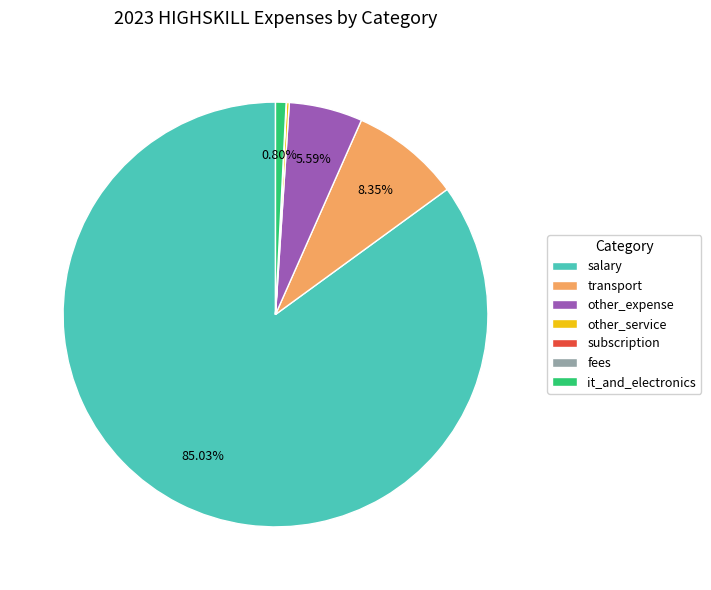

Which category has the biggest portion of the pie?

salary